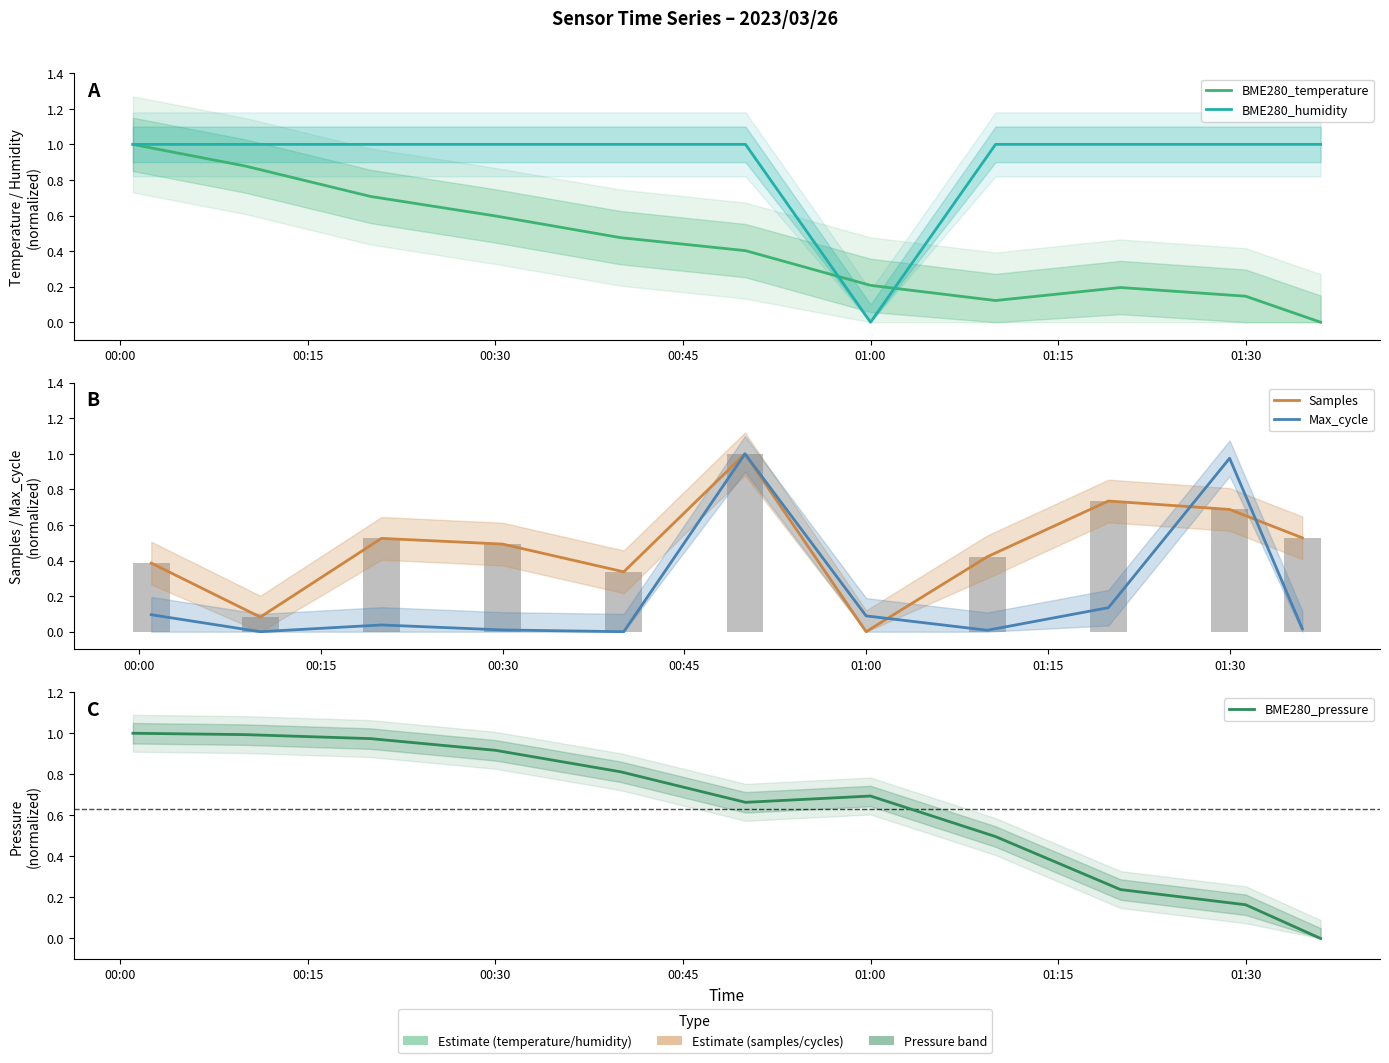

What is the difference between the highest and lowest values at 01:00?

0.7